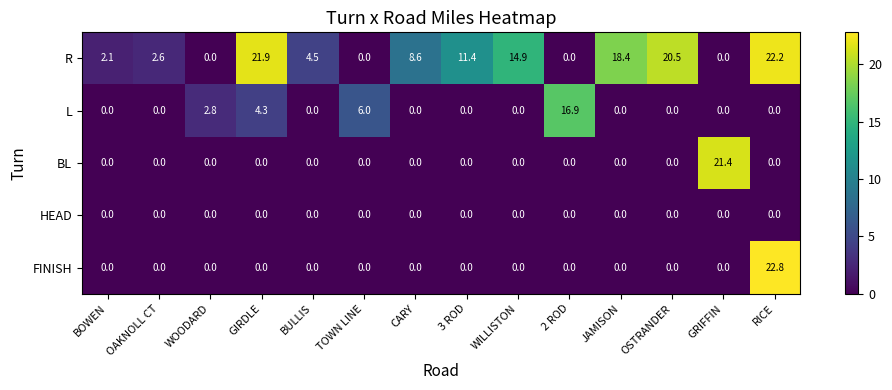

At how many categories does at least one series exceed 9?

8